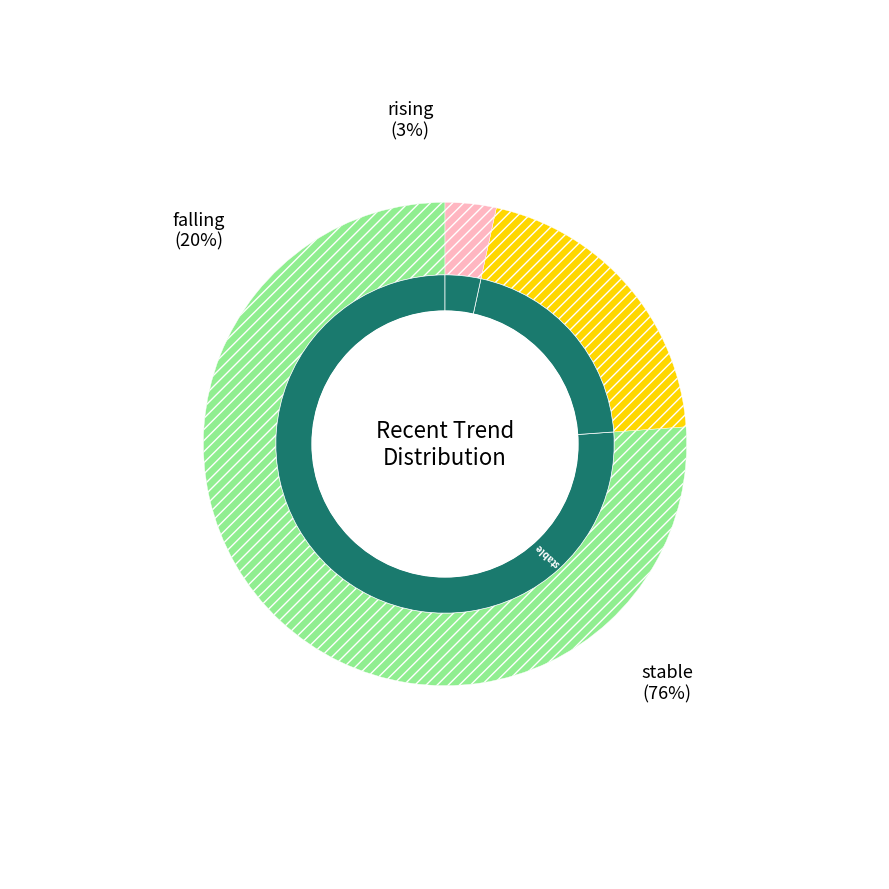

Which slice is the smallest?

rising